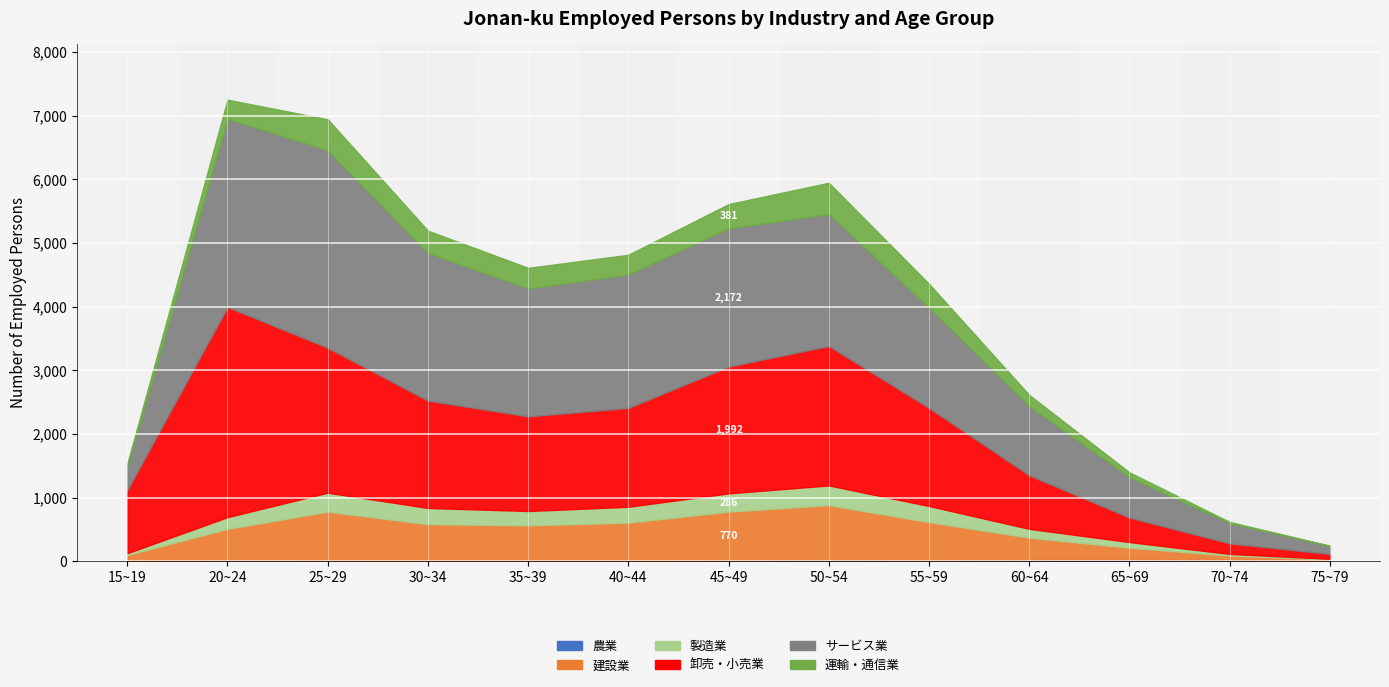

What is the sum of all 卸売・小売業 values?

18493